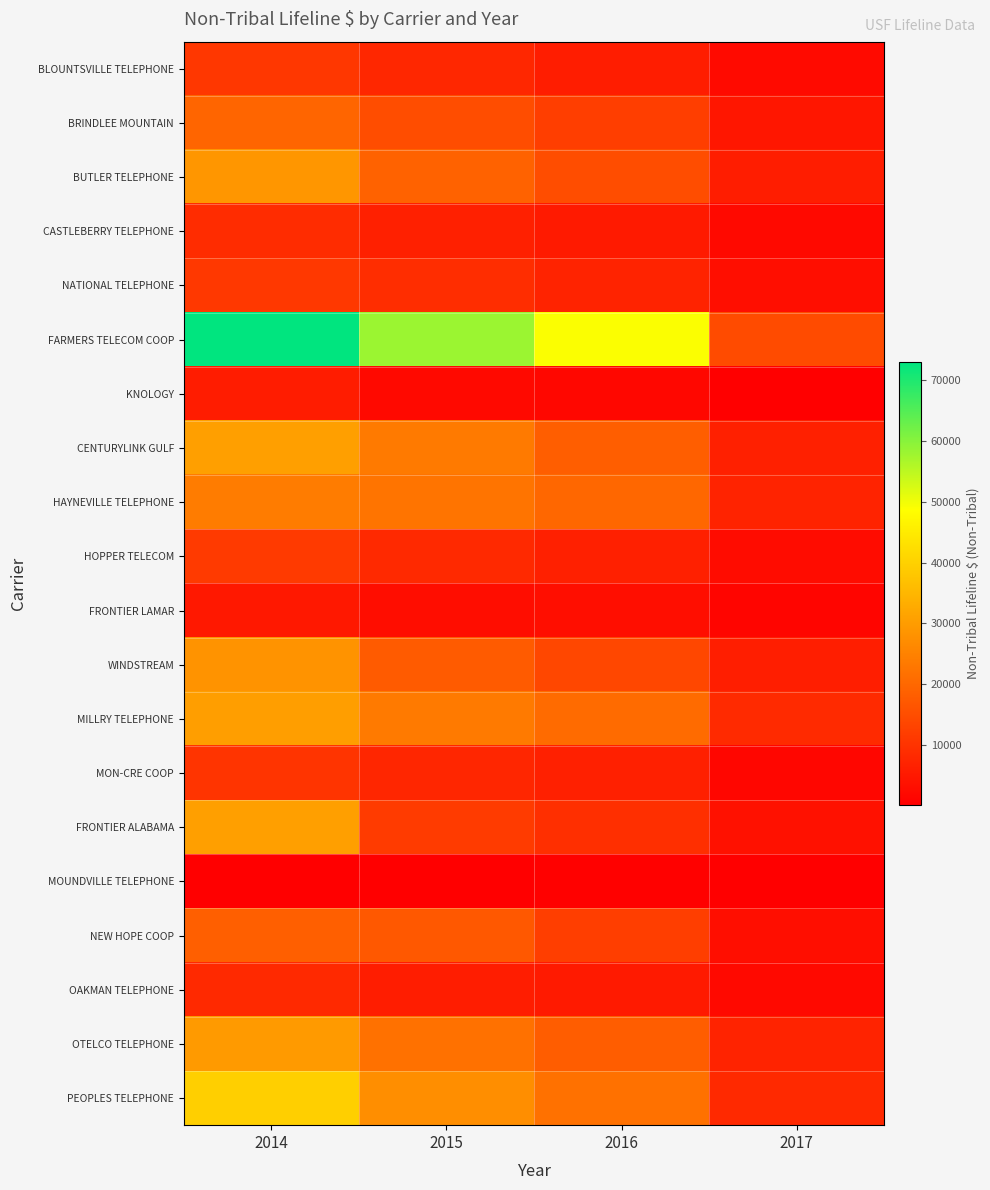

Reading left to right, list all the values displayed in this chart.

BLOUNTSVILLE TELEPHONE: 2014=10816	2015=7854	2016=5995	2017=2324
BRINDLEE MOUNTAIN: 2014=19630	2015=15042	2016=12176	2017=4626
BUTLER TELEPHONE: 2014=28863	2015=18899	2016=15078	2017=5791
CASTLEBERRY TELEPHONE: 2014=8751	2015=6543	2016=5460	2017=2166
NATIONAL TELEPHONE: 2014=10962	2015=9002	2016=6930	2017=3026
FARMERS TELECOM COOP: 2014=72928	2015=58029	2016=48971	2017=14645
KNOLOGY: 2014=5727	2015=2222	2016=1759	2017=454
CENTURYLINK GULF: 2014=30527	2015=23459	2016=18215	2017=6551
HAYNEVILLE TELEPHONE: 2014=23931	2015=22516	2016=19908	2017=7040
HOPPER TELECOM: 2014=11434	2015=8106	2016=6558	2017=2703
FRONTIER LAMAR: 2014=4941	2015=2895	2016=2982	2017=1455
WINDSTREAM: 2014=28316	2015=17614	2016=13746	2017=6096
MILLRY TELEPHONE: 2014=30341	2015=23535	2016=20666	2017=8419
MON-CRE COOP: 2014=10289	2015=7661	2016=6375	2017=1575
FRONTIER ALABAMA: 2014=30582	2015=11500	2016=9279	2017=3683
MOUNDVILLE TELEPHONE: 2014=336	2015=246	2016=566	2017=235
NEW HOPE COOP: 2014=18548	2015=16992	2016=12138	2017=3034
OAKMAN TELEPHONE: 2014=8289	2015=5809	2016=5294	2017=2212
OTELCO TELEPHONE: 2014=29601	2015=21749	2016=18086	2017=6994
PEOPLES TELEPHONE: 2014=39640	2015=27244	2016=21831	2017=8113